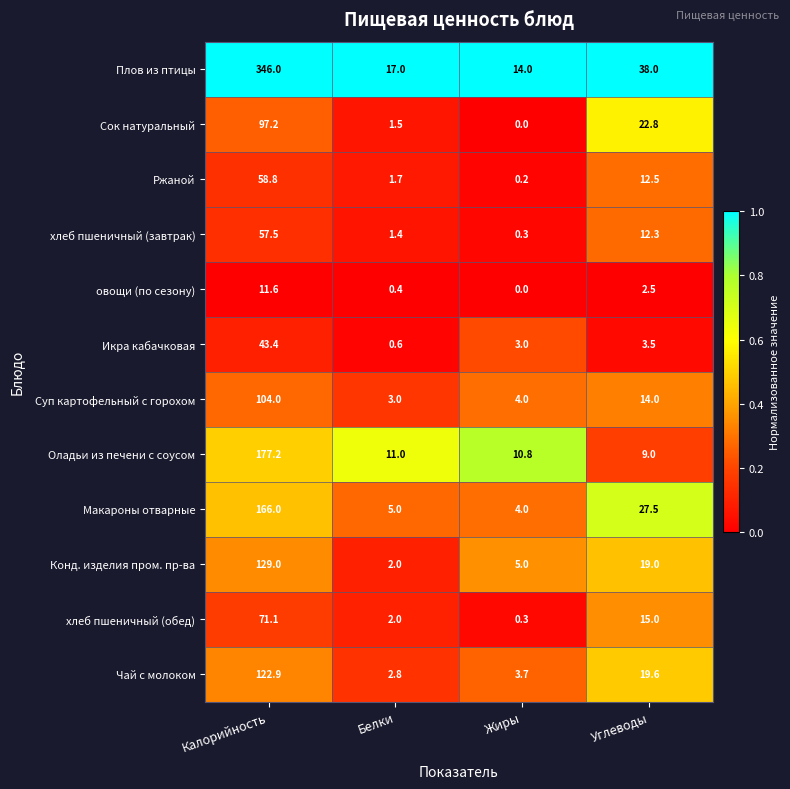

Rank the series at Углеводы from highest to lowest value.

Плов из птицы, Макароны отварные, Сок натуральный, Чай с молоком, Конд. изделия пром. пр-ва, хлеб пшеничный (обед), Суп картофельный с горохом, Ржаной, хлеб пшеничный (завтрак), Оладьи из печени с соусом, Икра кабачковая, овощи (по сезону)